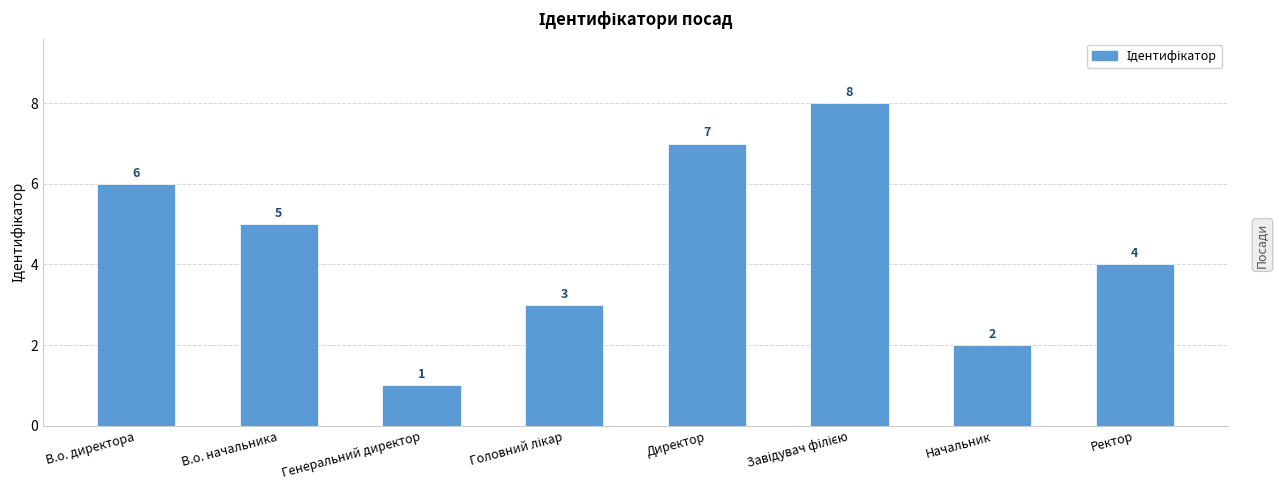

What is the label of the 1st bar from the right?

Ректор